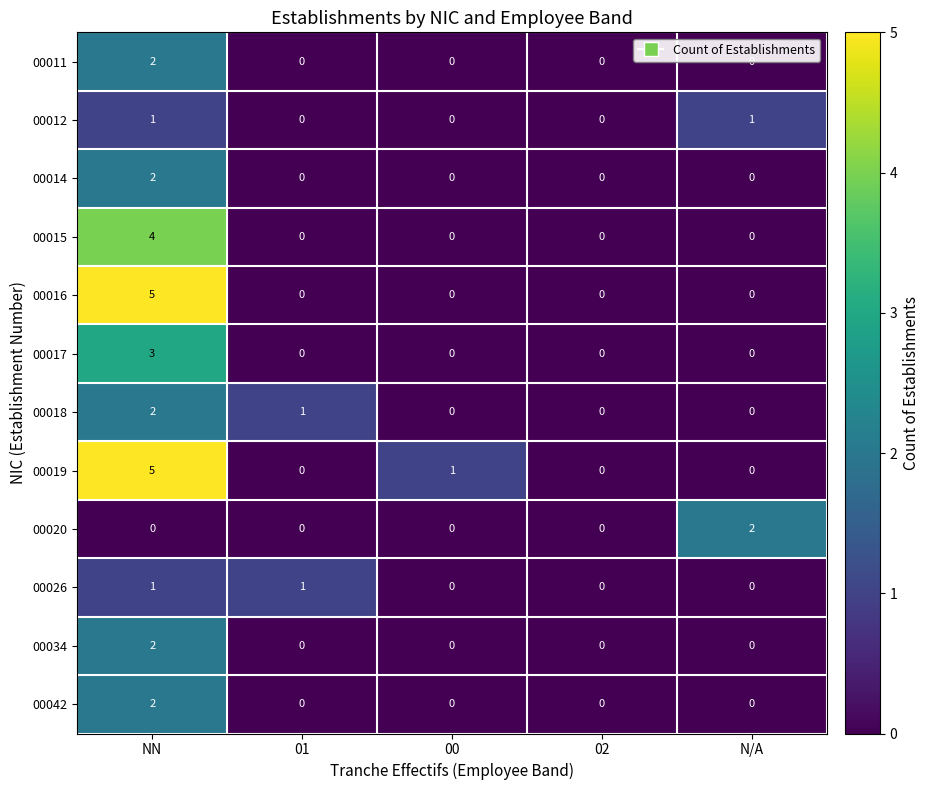

Between NN and 00, which series saw the biggest shift?

00016